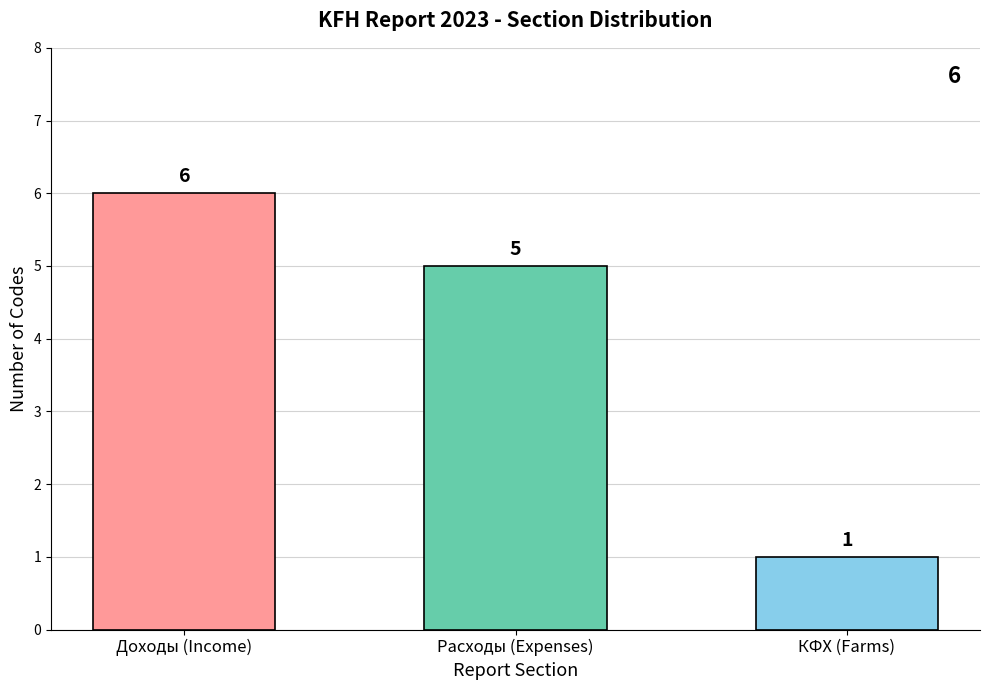

List the labels in order of value, smallest first.

КФХ (Farms), Расходы (Expenses), Доходы (Income)